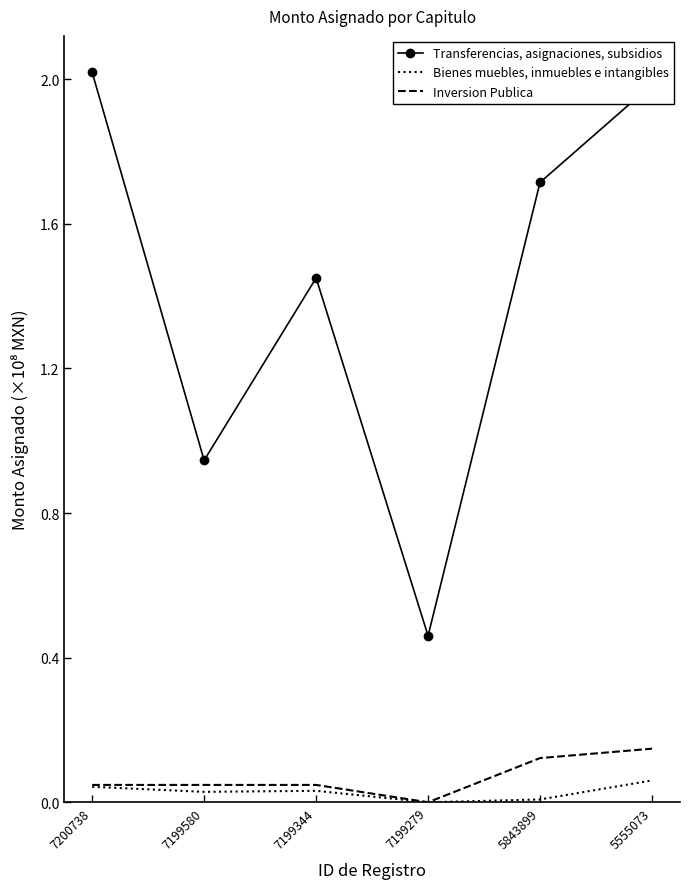

At which label is Transferencias, asignaciones, subsidios closest to 1?

7199580